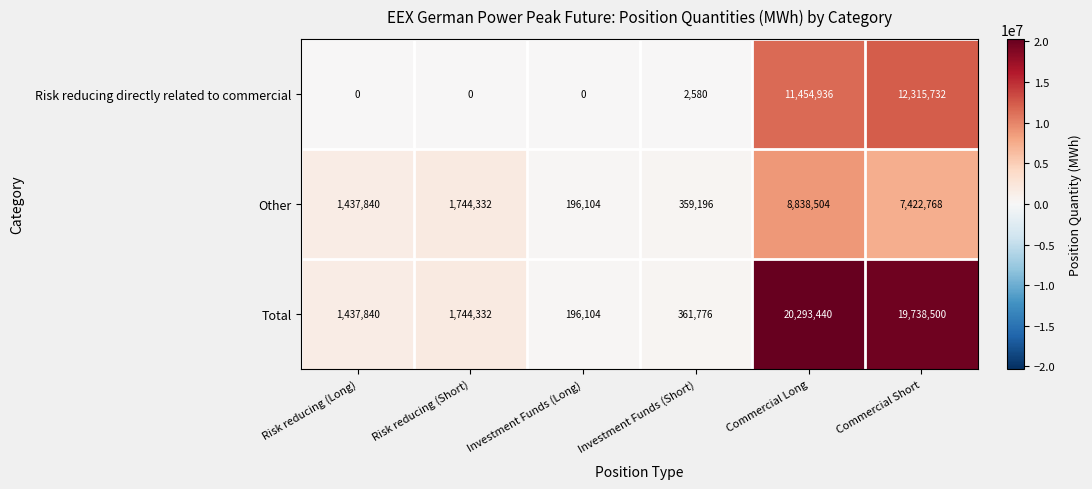

Which series has the largest total across all categories?

Total